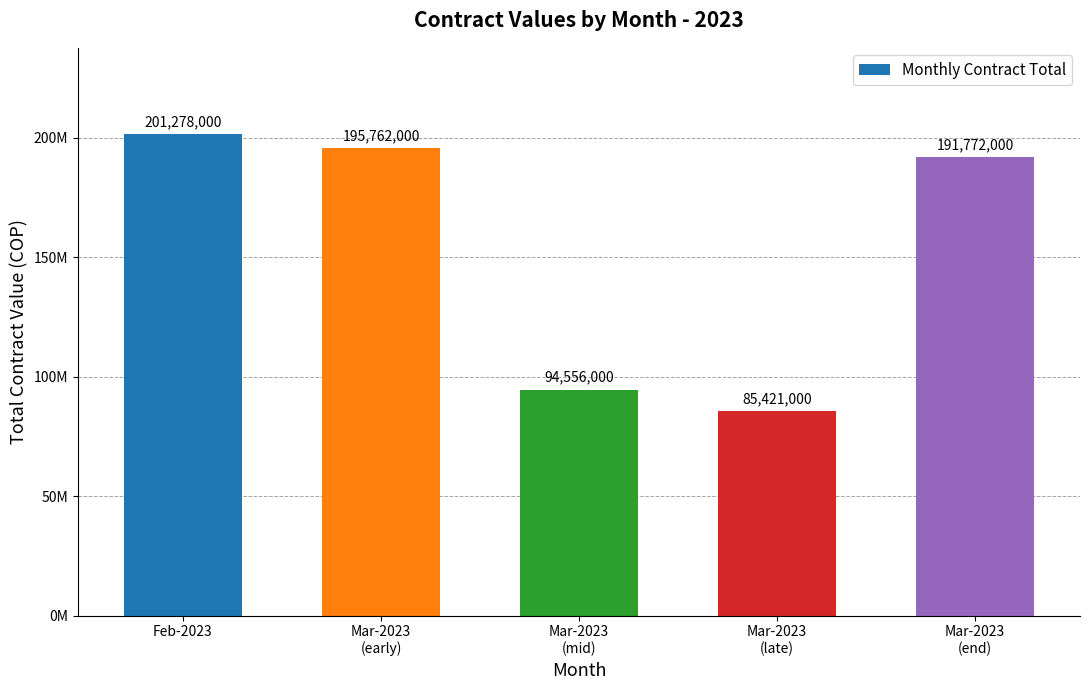

What is the label of the 3rd bar from the left?

Mar-2023
(mid)